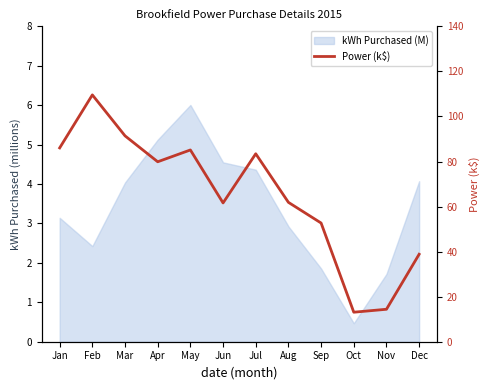

Which label corresponds to the smallest value in the chart?

Oct